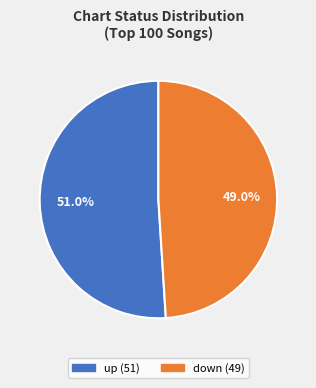

Is there any slice that represents more than half of the pie?

Yes